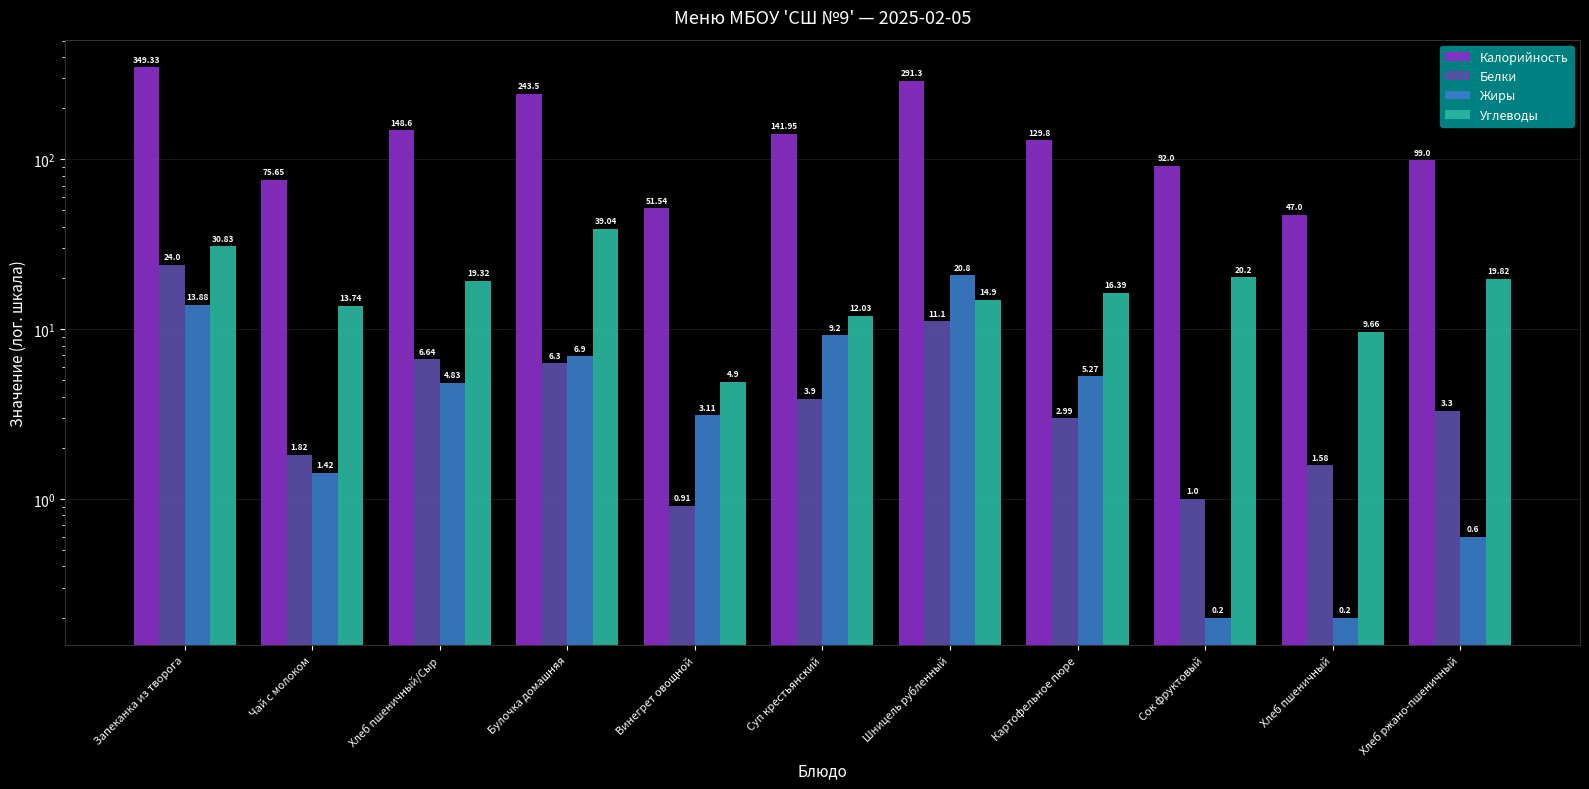

Where does the Жиры series first go above 4?

Запеканка из творога